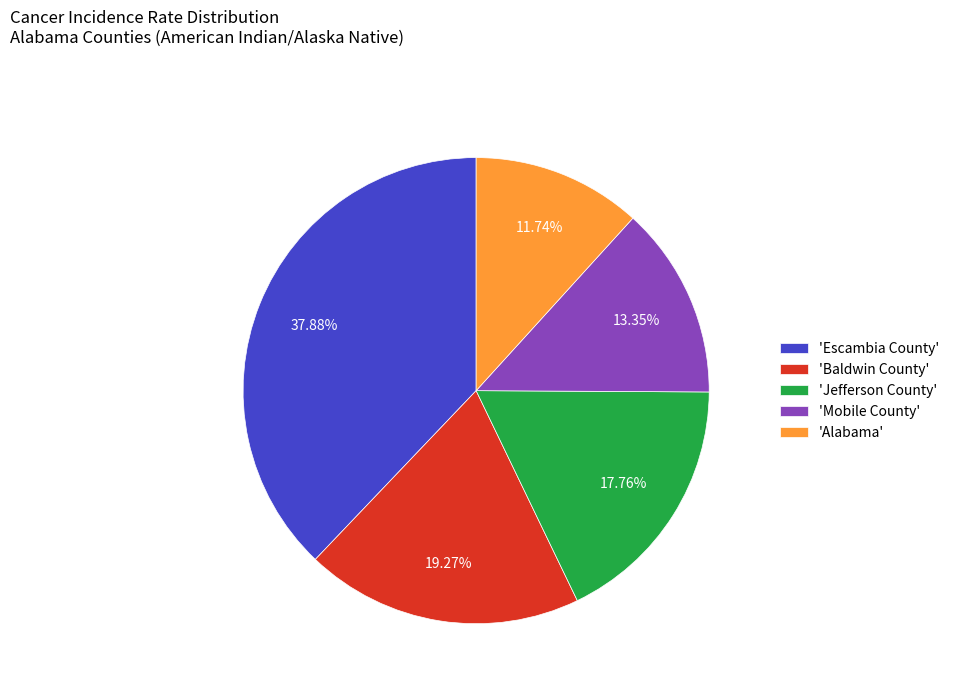

To the nearest percent, what is the difference between the largest and smallest slice percentages?

26%